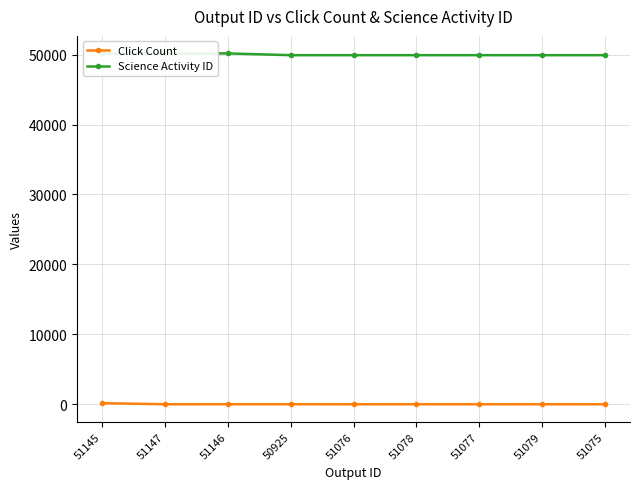

Which series has the largest total across all categories?

Science Activity ID